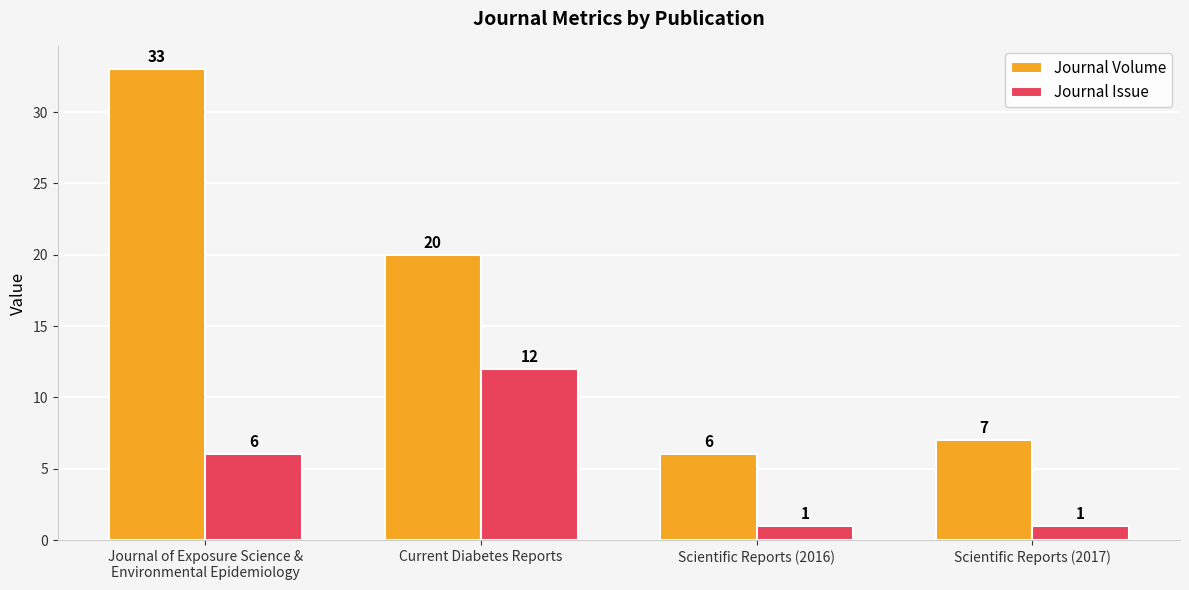

What is the label of the 4th bar from the left?

Scientific Reports (2017)